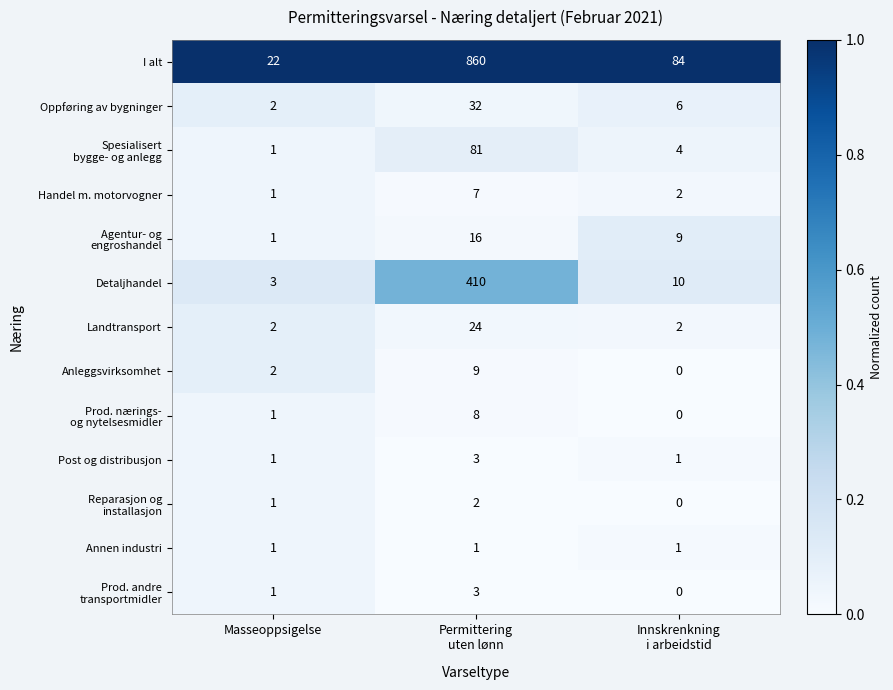

What is the maximum value shown in the chart?

860